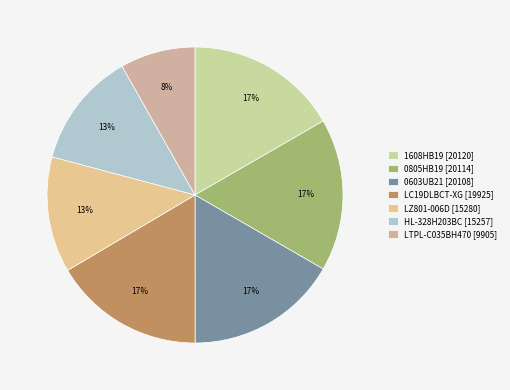

How many slices are in this pie chart?

7